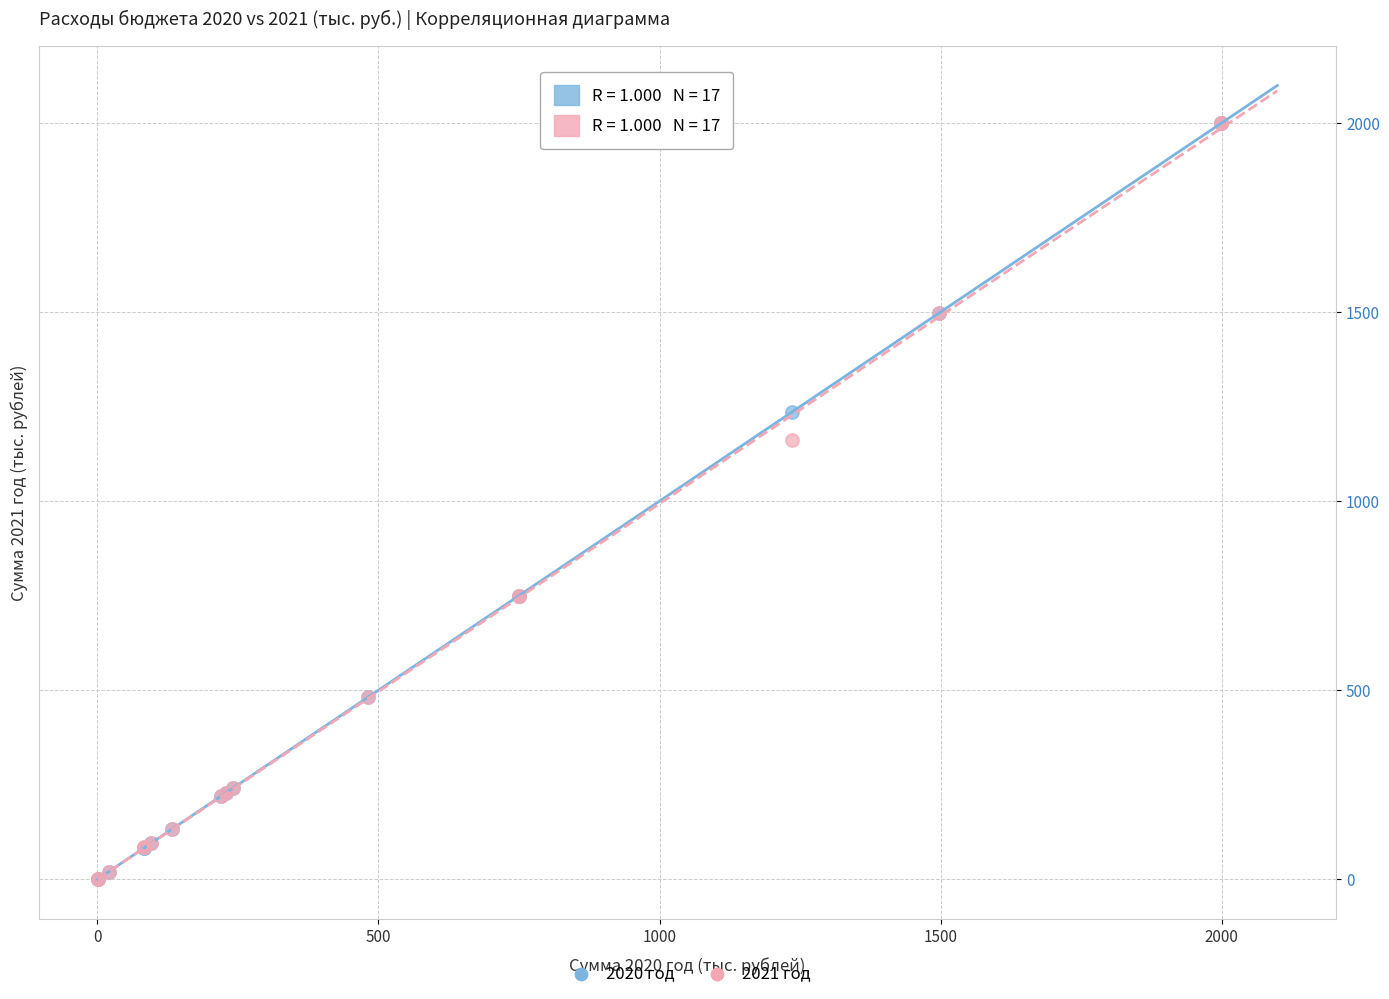

Across all series, what Y value is closest to 999?

1162.8